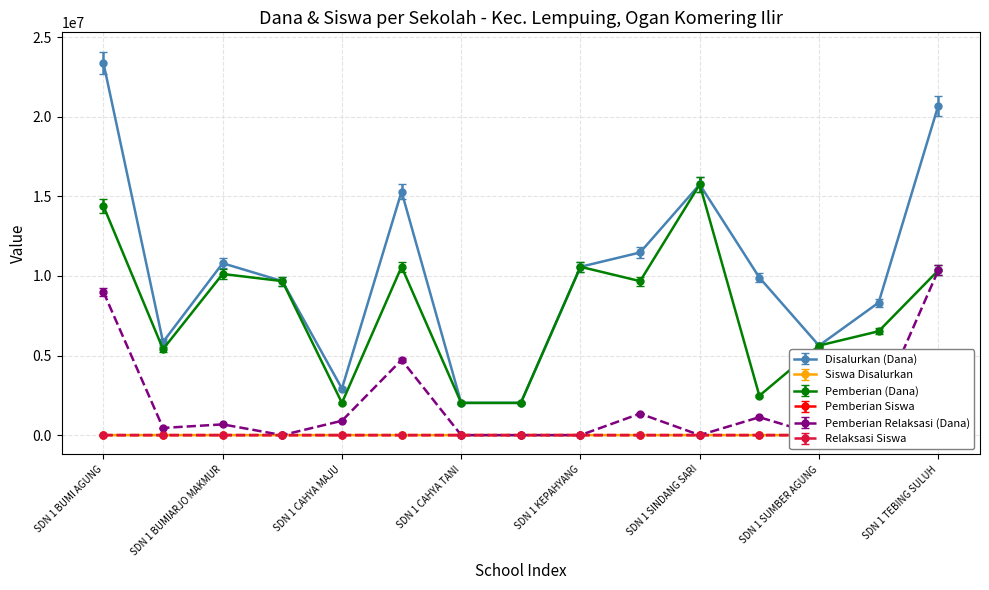

Rank the series at SDN 1 KEPAHYANG from lowest to highest value.

Pemberian Relaksasi (Dana), Relaksasi Siswa, Siswa Disalurkan, Pemberian Siswa, Disalurkan (Dana), Pemberian (Dana)